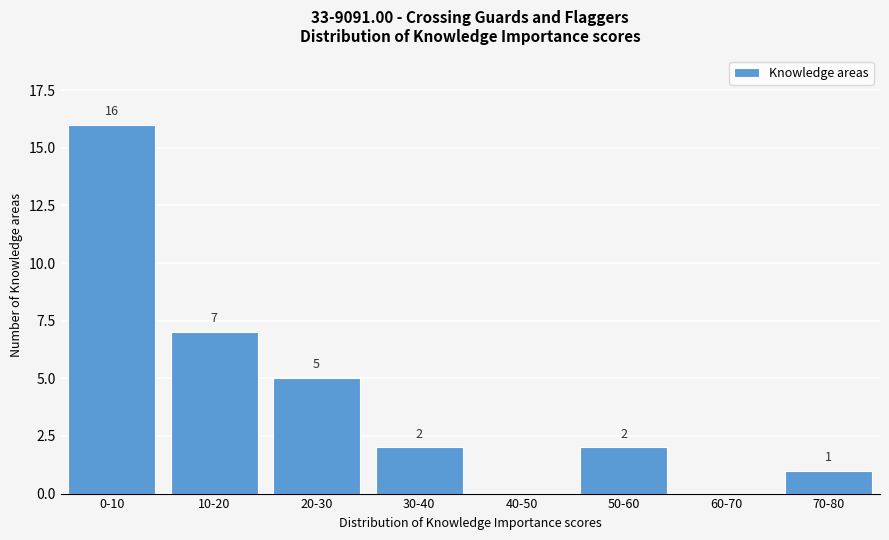

Reading right to left, list all the values displayed in this chart.

70-80=1	60-70=0	50-60=2	40-50=0	30-40=2	20-30=5	10-20=7	0-10=16